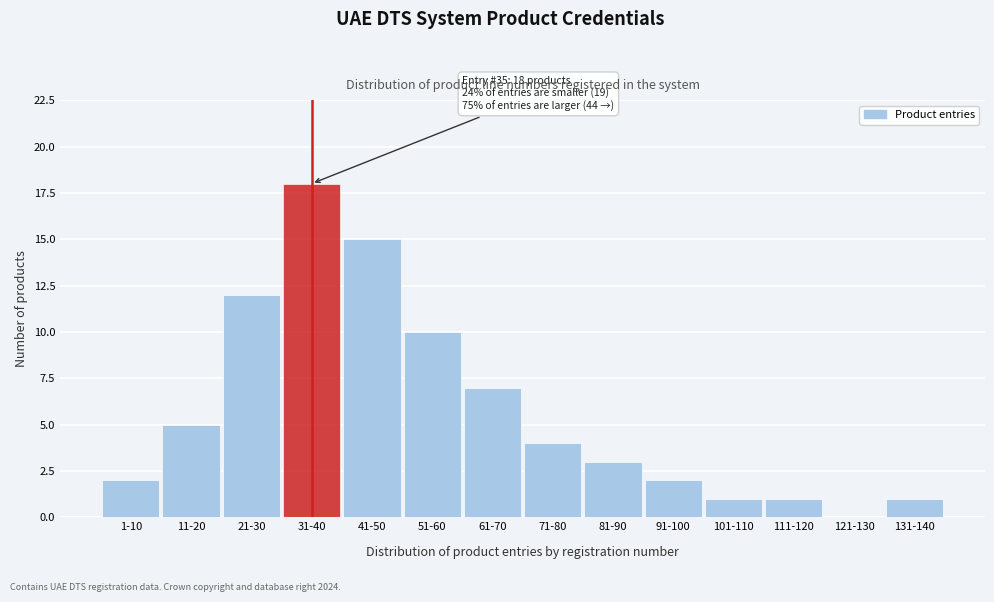

Reading right to left, list all the values displayed in this chart.

131-140=1	121-130=0	111-120=1	101-110=1	91-100=2	81-90=3	71-80=4	61-70=7	51-60=10	41-50=15	31-40=18	21-30=12	11-20=5	1-10=2